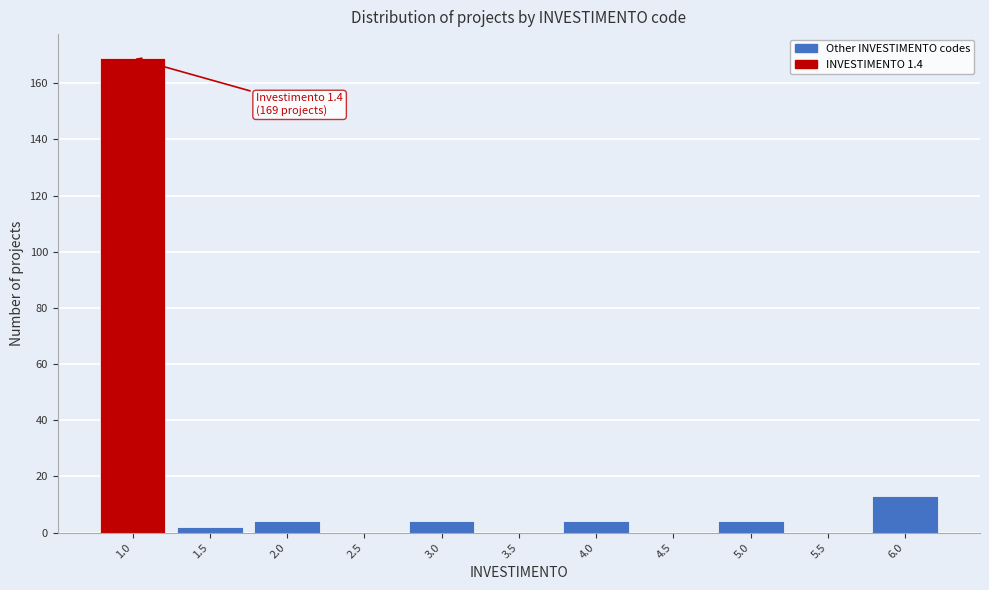

Reading right to left, what are all the values shown in this chart?

6.0=13	5.5=0	5.0=4	4.5=0	4.0=4	3.5=0	3.0=4	2.5=0	2.0=4	1.5=2	1.0=169